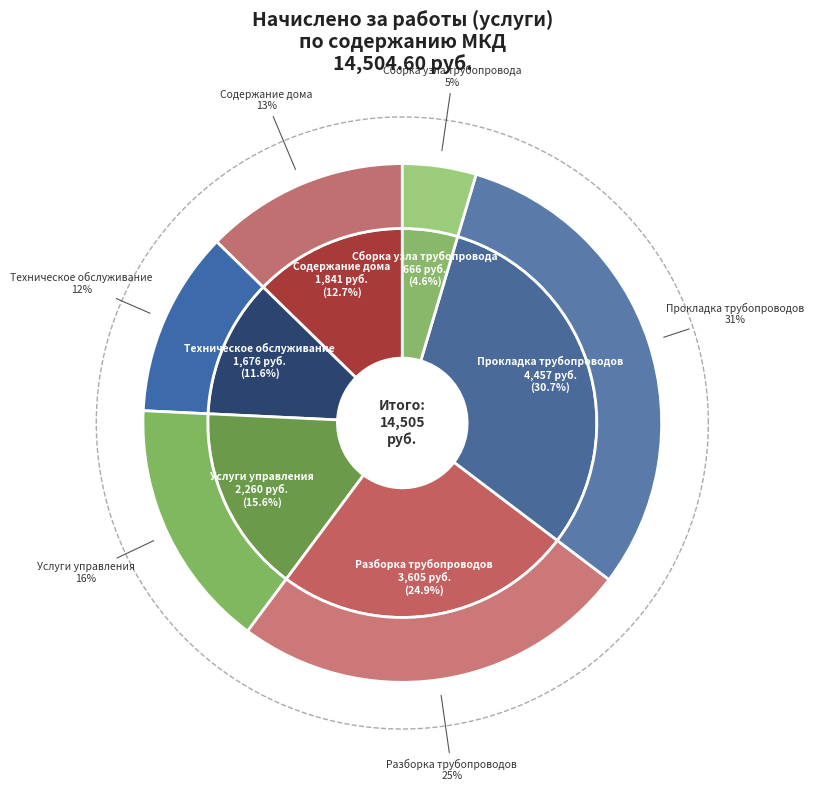

Is Сборка узла трубопровода the majority of the pie?

No